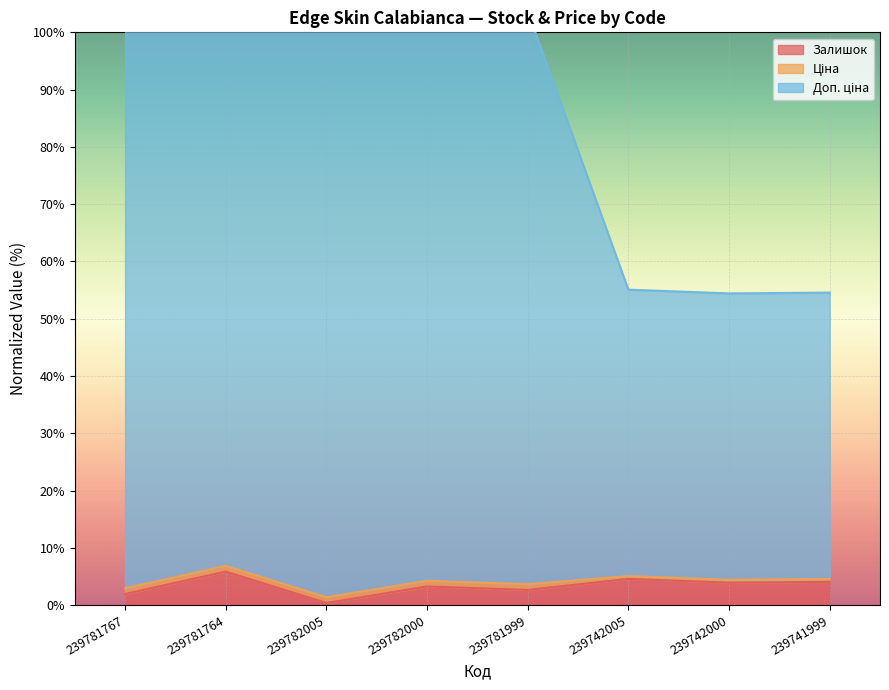

The Залишок series shows 5.8 at 239781764. True or false?

True